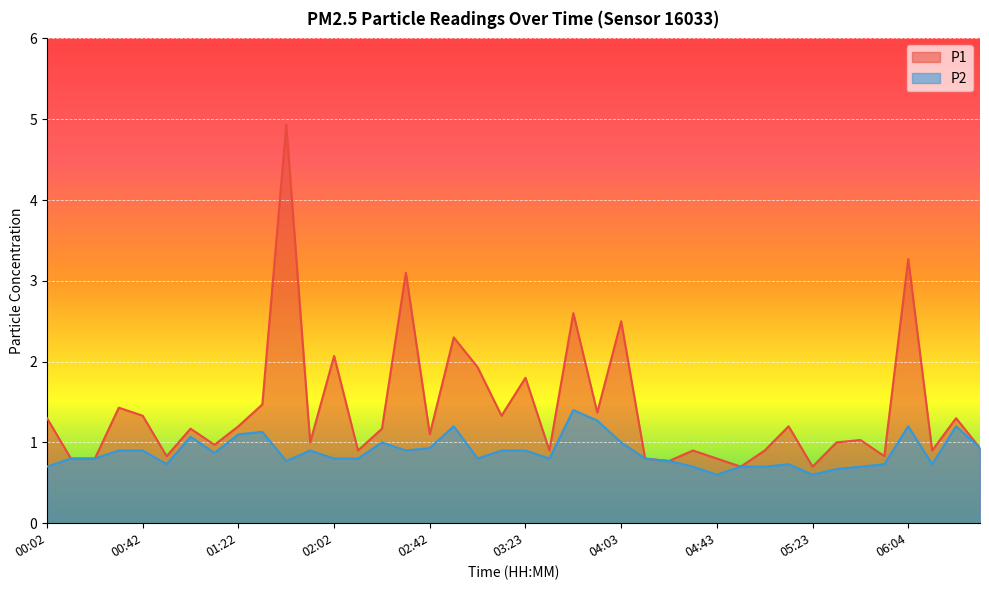

What position from the left is 02:12?

14